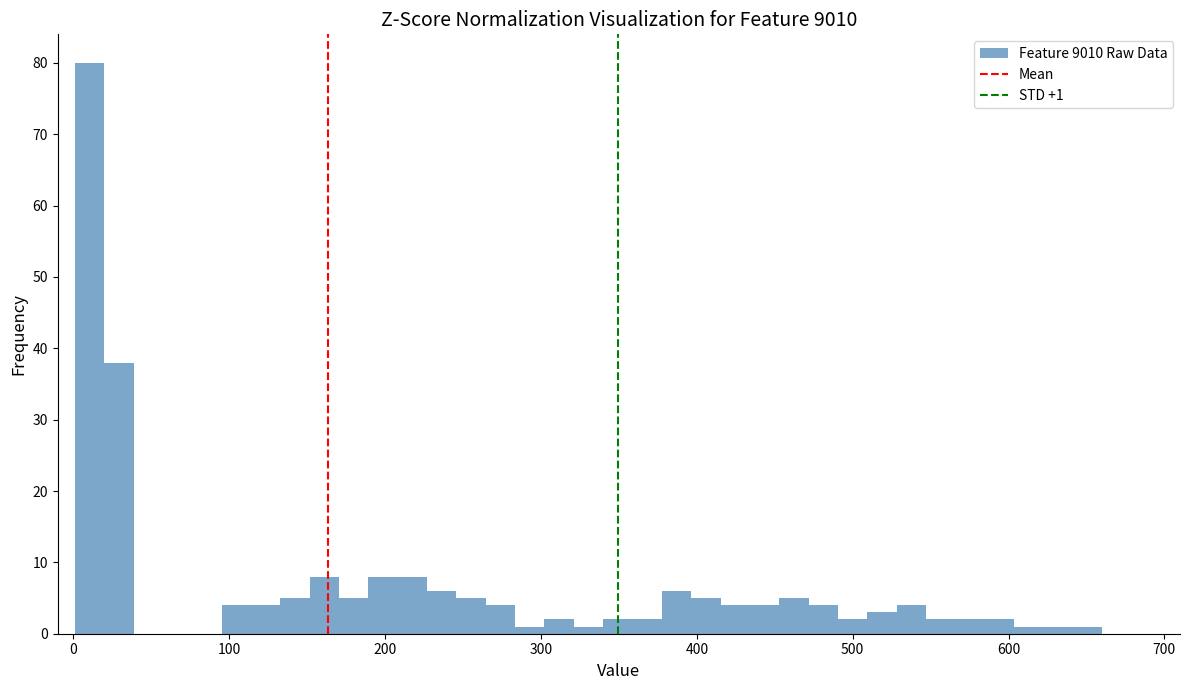

Read against the x-axis, roughly where is the centre of the tallest bar?

10